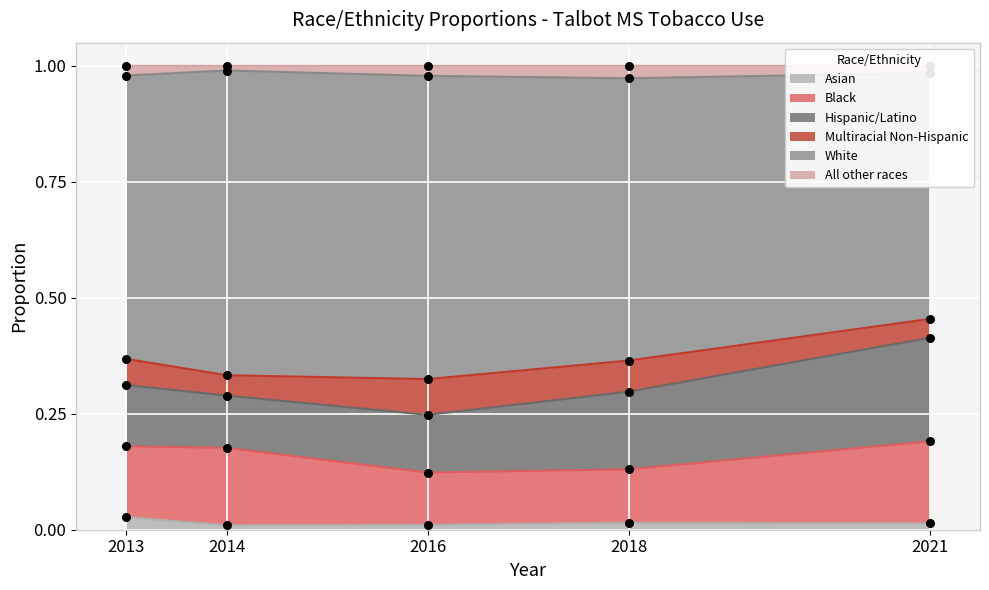

Which series reaches the maximum Y coordinate?

All other races